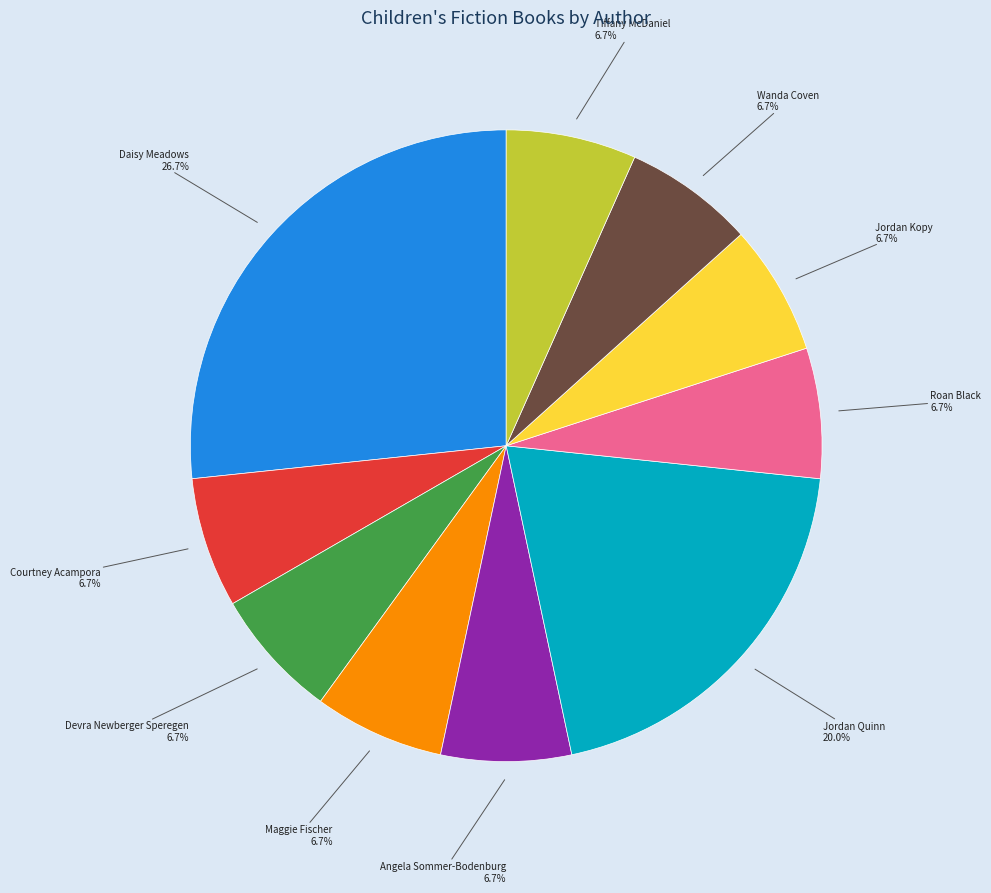

To the nearest percent, what is the difference between the largest and smallest slice percentages?

20%